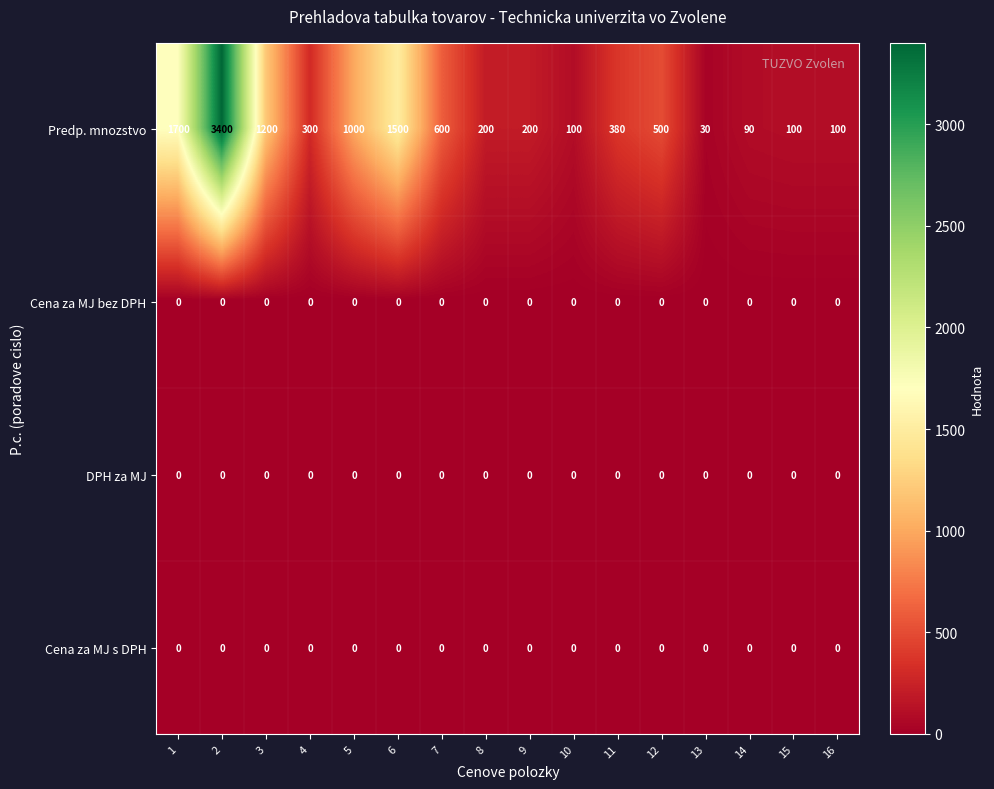

The value of Predp. mnozstvo at 1 is 2380. True or false?

False